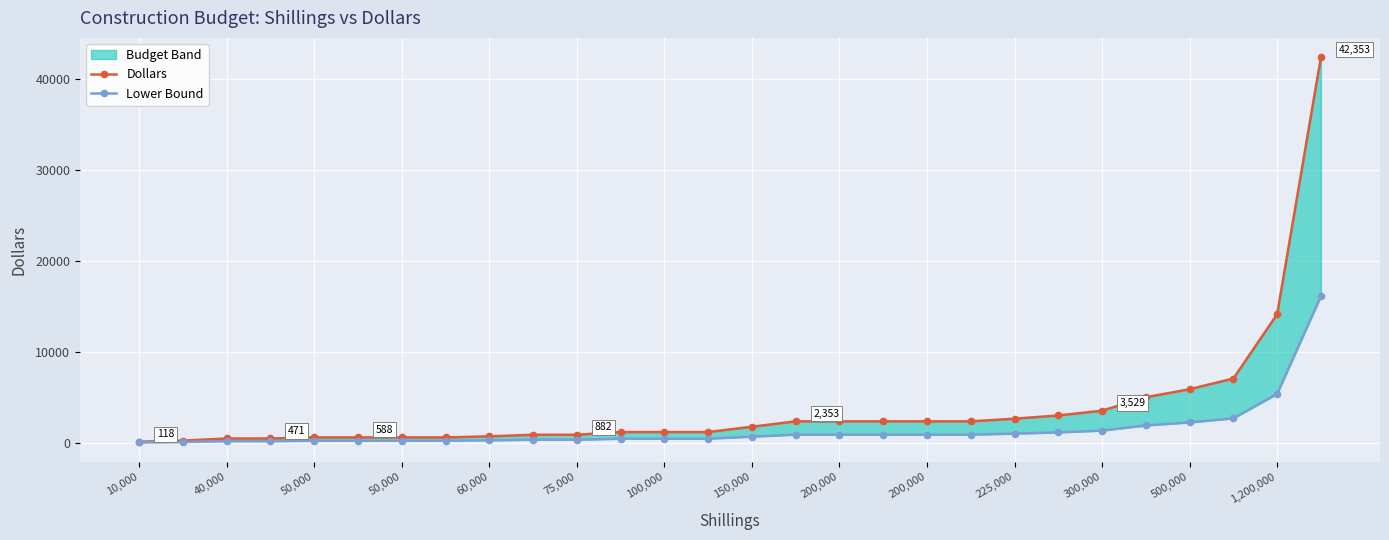

At which category is the sum across all series the highest?

27